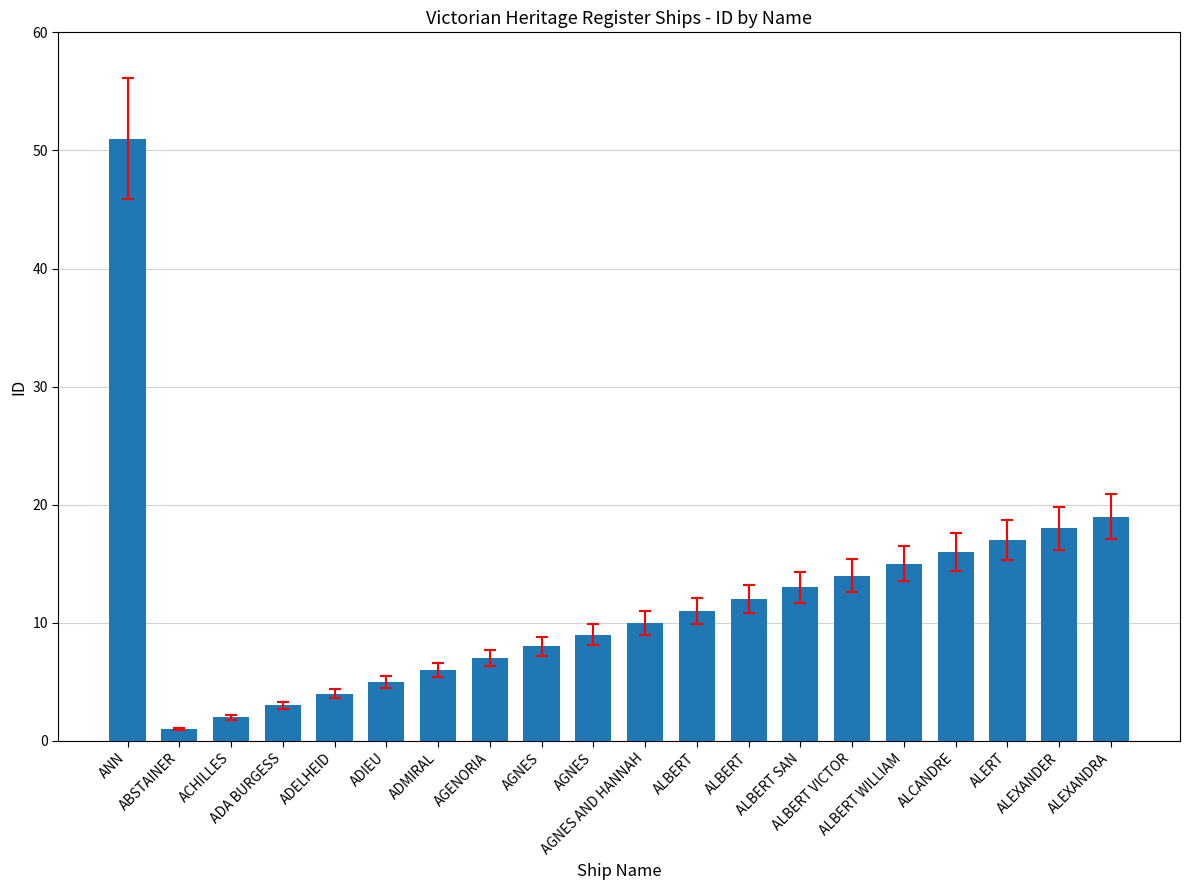

Reading left to right, what are all the values shown in this chart?

51	1	2	3	4	5	6	7	8	9	10	11	12	13	14	15	16	17	18	19